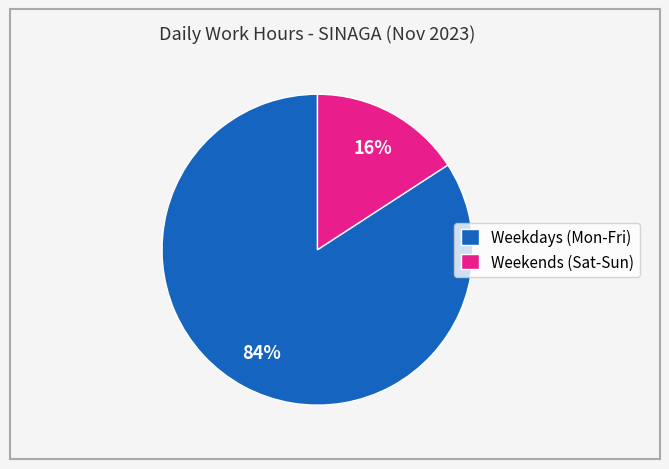

What is the smallest slice in the pie chart?

Weekends (Sat-Sun)